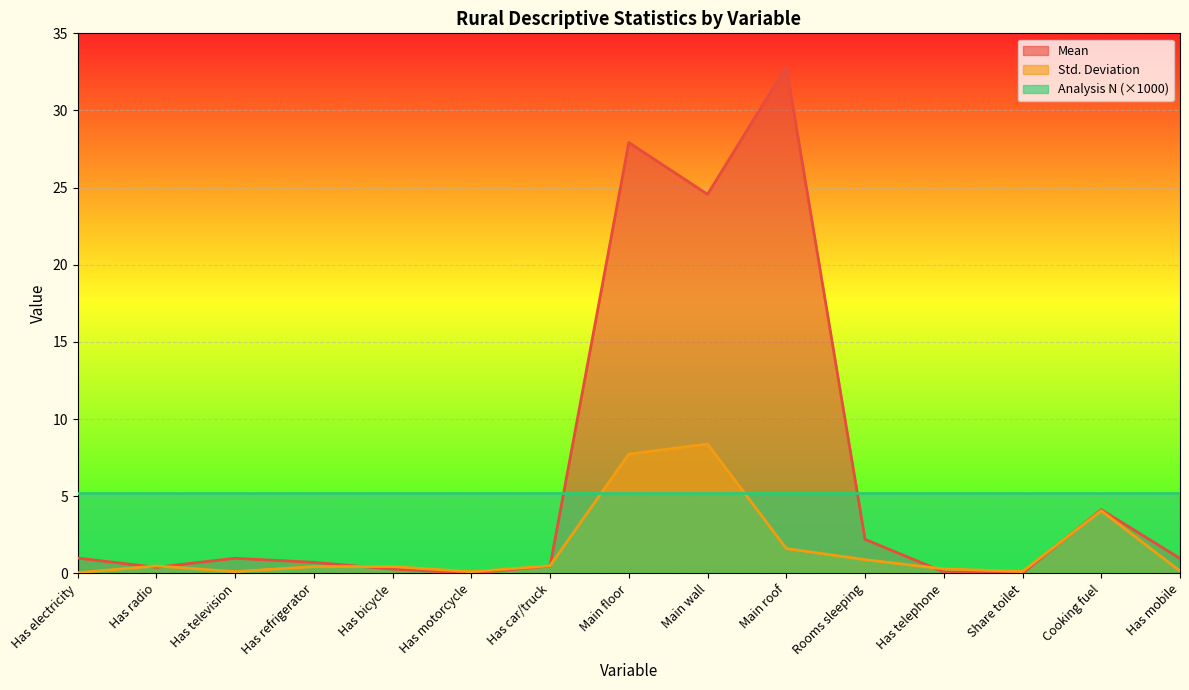

True or false: Std. Deviation has a value of 0.1 at Has motorcycle.

True